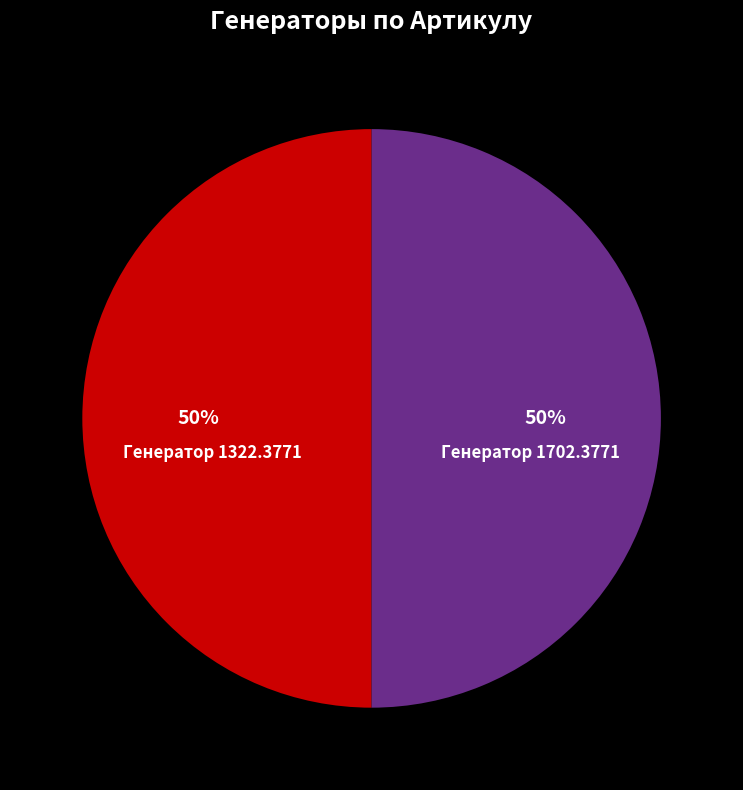

To the nearest percent, what percentage of the pie is Генератор 1702.3771?

50%